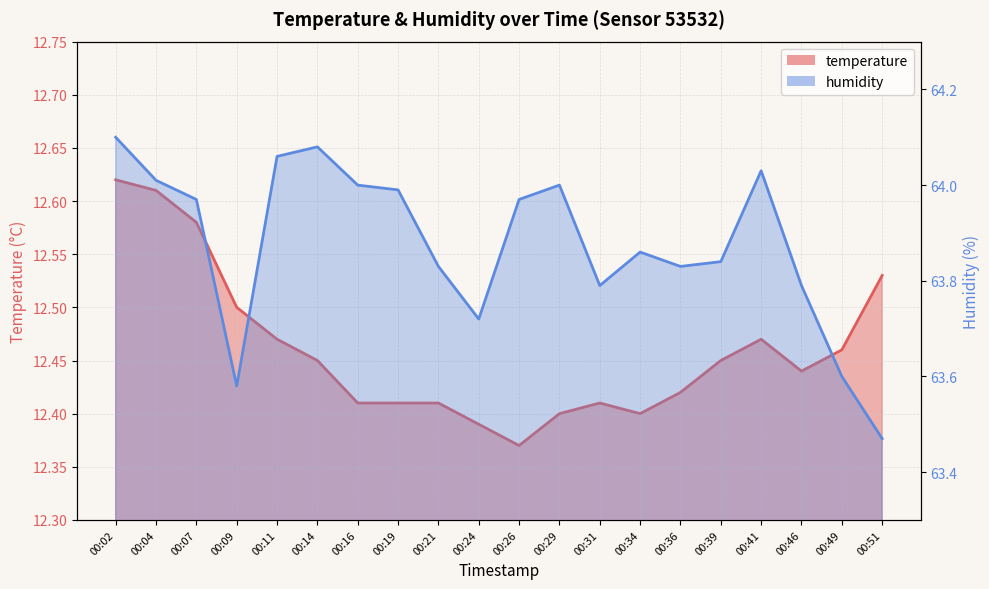

At which label does humidity reach its minimum?

00:51